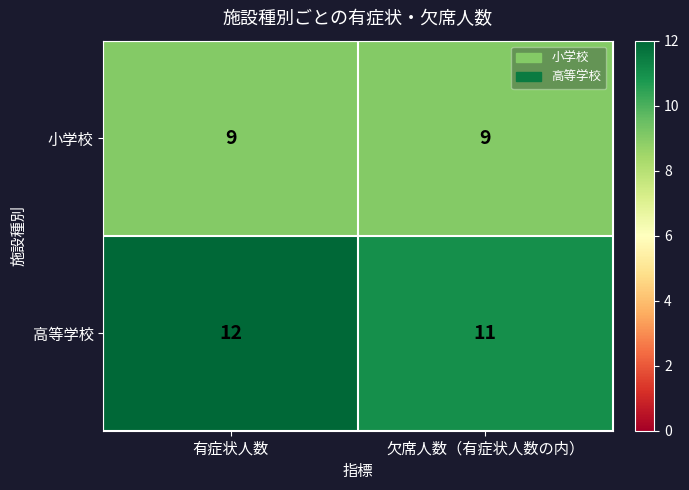

Which series has the widest spread of values?

高等学校